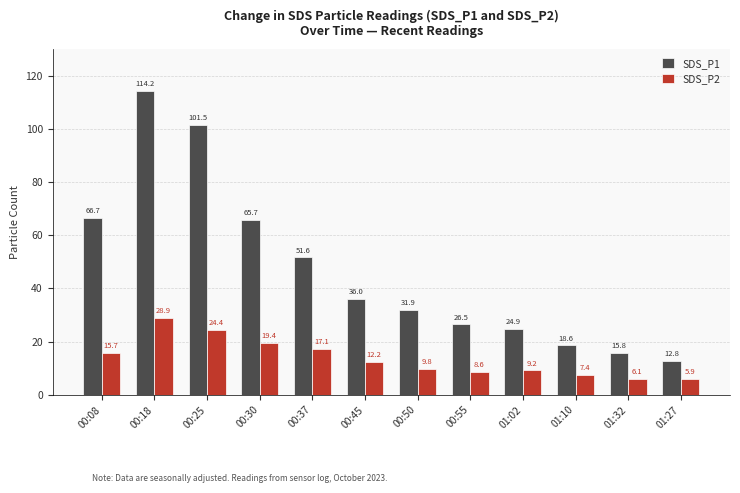

What are all the series names shown in the legend?

SDS_P1, SDS_P2